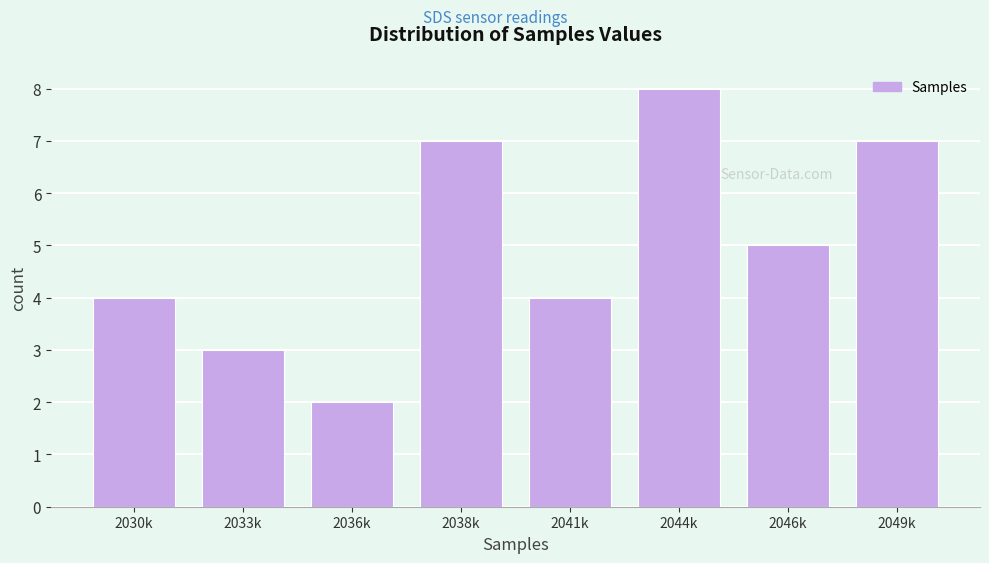

Reading left to right, transcribe all the data shown in this chart.

2030k=4	2033k=3	2036k=2	2038k=7	2041k=4	2044k=8	2046k=5	2049k=7